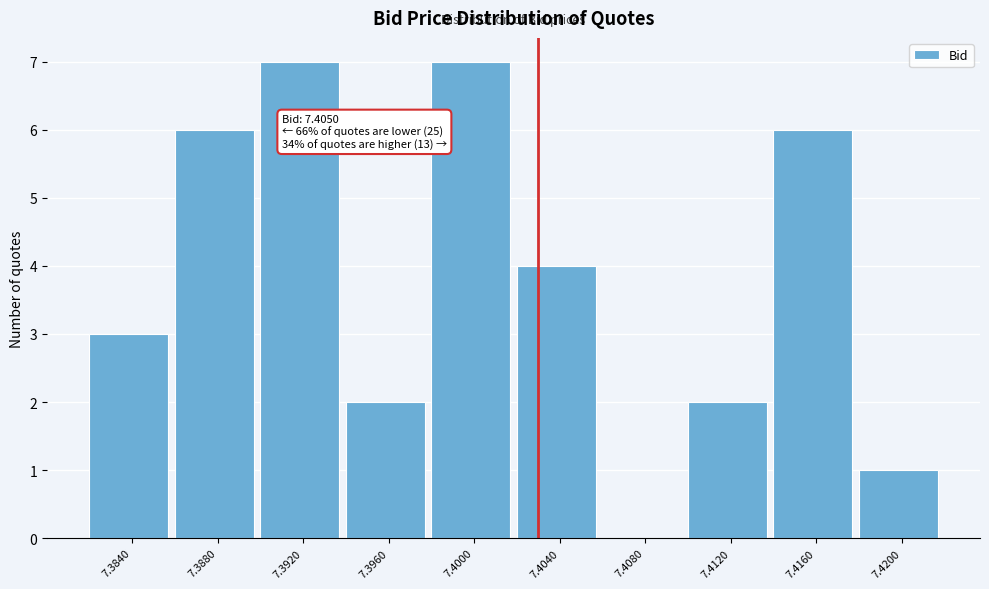

Reading left to right, extract all data points from this chart.

7.3840=3	7.3880=6	7.3920=7	7.3960=2	7.4000=7	7.4040=4	7.4080=0	7.4120=2	7.4160=6	7.4200=1